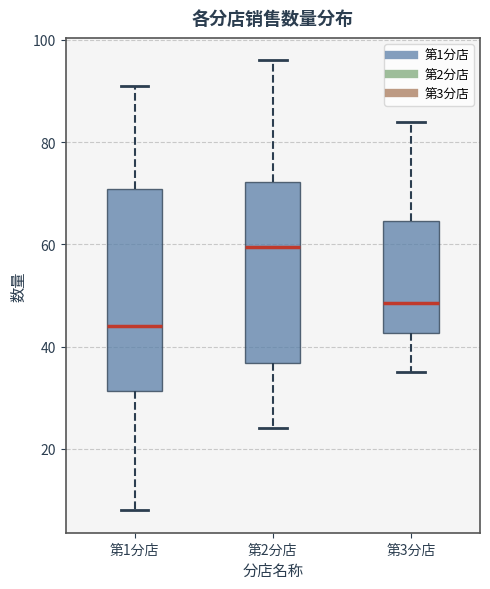

Which box's median line is the highest?

第2分店